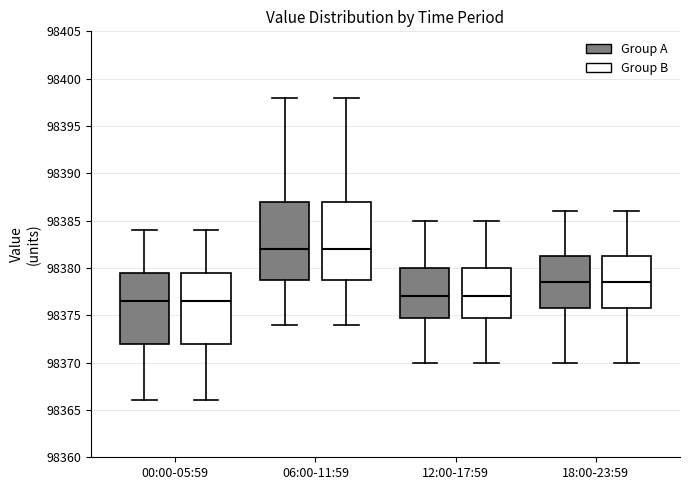

Reading left to right, transcribe this box plot: for each box, give where its median line is, the range the box spans, and where its two whiskers end, as read against the y-axis. The values are not printed on the chart, so give them approximately, as read against the axis.

00:00-05:59 (Group A): median 98376.5, box 98372.0 to 98379.5, whiskers 98366.0 to 98384.0
00:00-05:59 (Group B): median 98376.5, box 98372.0 to 98379.5, whiskers 98366.0 to 98384.0
06:00-11:59 (Group A): median 98382.0, box 98379.0 to 98387.0, whiskers 98374.0 to 98398.0
06:00-11:59 (Group B): median 98382.0, box 98379.0 to 98387.0, whiskers 98374.0 to 98398.0
12:00-17:59 (Group A): median 98377.0, box 98375.0 to 98380.0, whiskers 98370.0 to 98385.0
12:00-17:59 (Group B): median 98377.0, box 98375.0 to 98380.0, whiskers 98370.0 to 98385.0
18:00-23:59 (Group A): median 98378.5, box 98376.0 to 98381.5, whiskers 98370.0 to 98386.0
18:00-23:59 (Group B): median 98378.5, box 98376.0 to 98381.5, whiskers 98370.0 to 98386.0